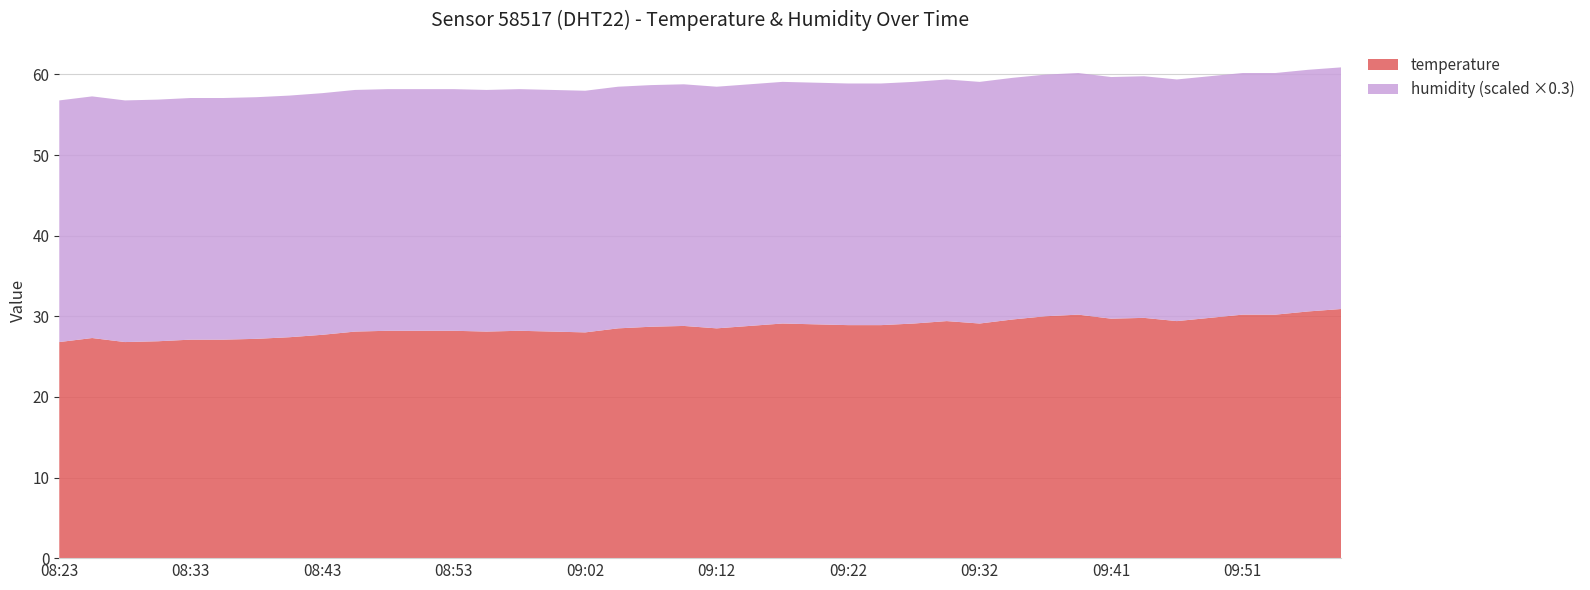

Reading left to right, what are all the values shown in this chart?

temperature: 26.8	27.3	26.8	26.9	27.1	27.1	27.2	27.4	27.7	28.1	28.2	28.2	28.2	28.1	28.2	28.1	28.0	28.5	28.7	28.8	28.5	28.8	29.1	29.0	28.9	28.9	29.1	29.4	29.1	29.6	30.0	30.2	29.7	29.8	29.4	29.8	30.2	30.2	30.6	30.9
humidity: 99.9	99.9	99.9	99.9	99.9	99.9	99.9	99.9	99.9	99.9	99.9	99.9	99.9	99.9	99.9	99.9	99.9	99.9	99.9	99.9	99.9	99.9	99.9	99.9	99.9	99.9	99.9	99.9	99.9	99.9	99.9	99.9	99.9	99.9	99.9	99.9	99.9	99.9	99.9	99.9